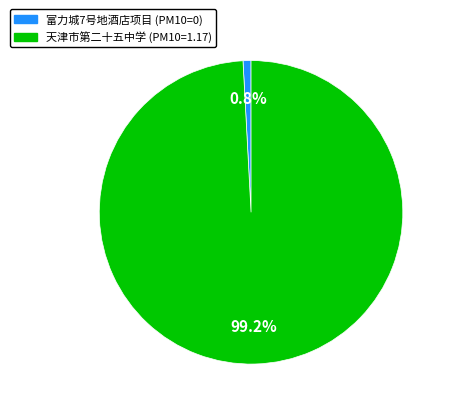

Which category has the biggest portion of the pie?

天津市第二十五中学 (PM10=1.17)